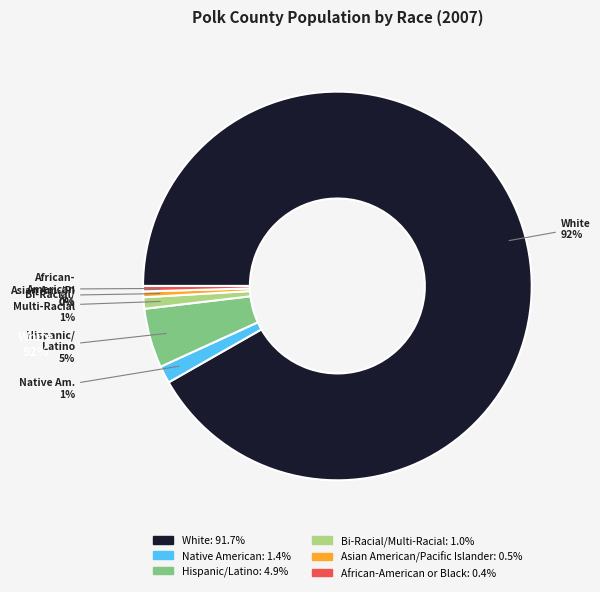

How many slices are in this pie chart?

6